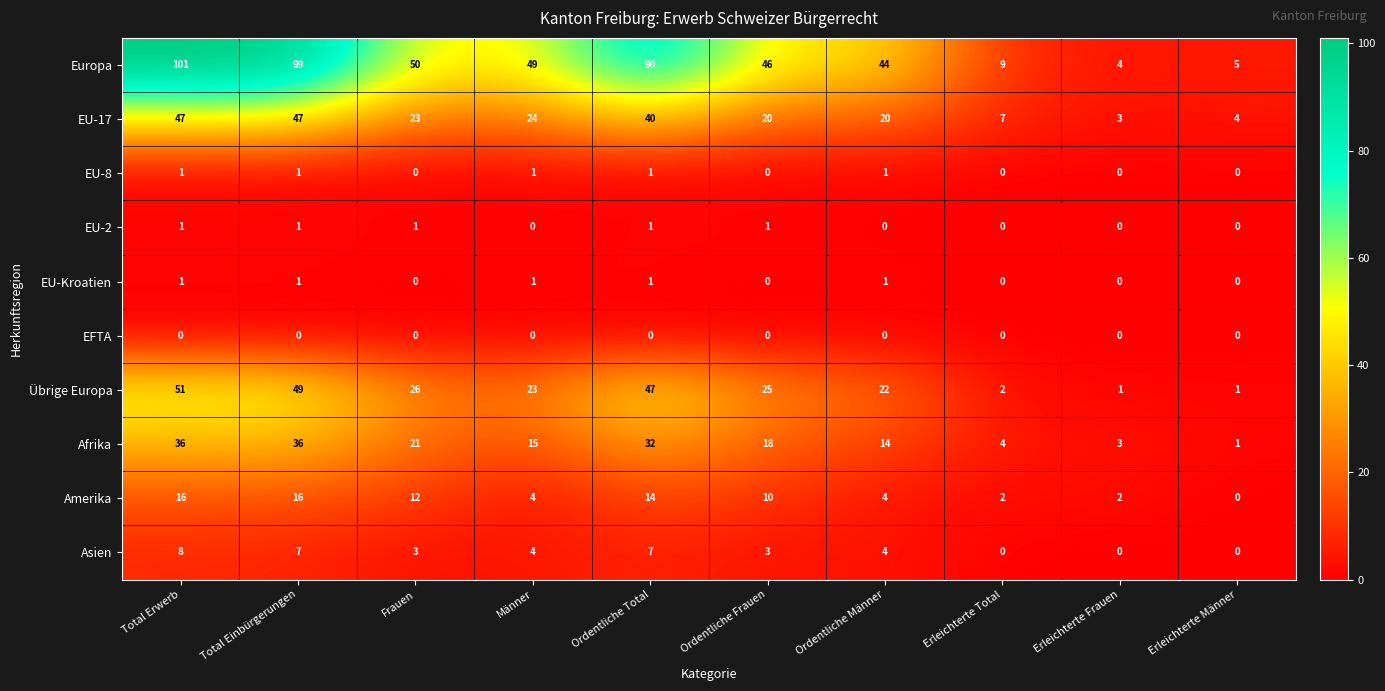

What is the total value across all series at Ordentliche Männer?

110